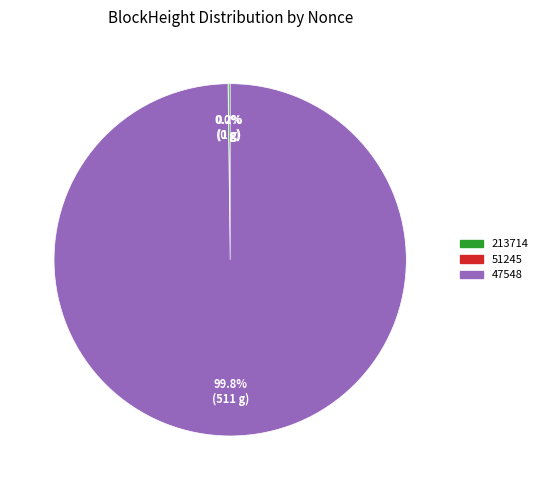

Does any single category account for the majority?

Yes